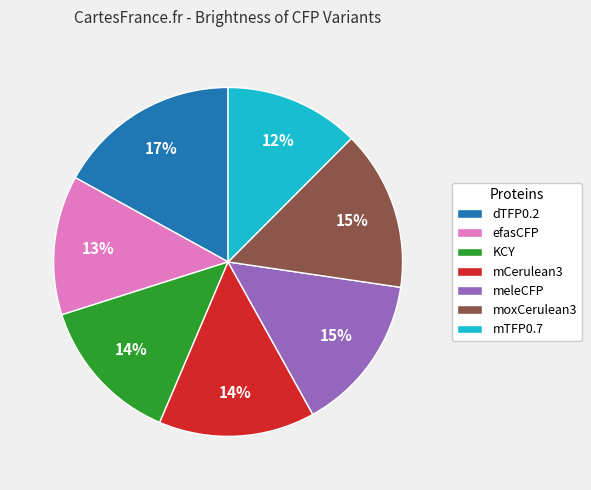

Which slice is the largest?

dTFP0.2